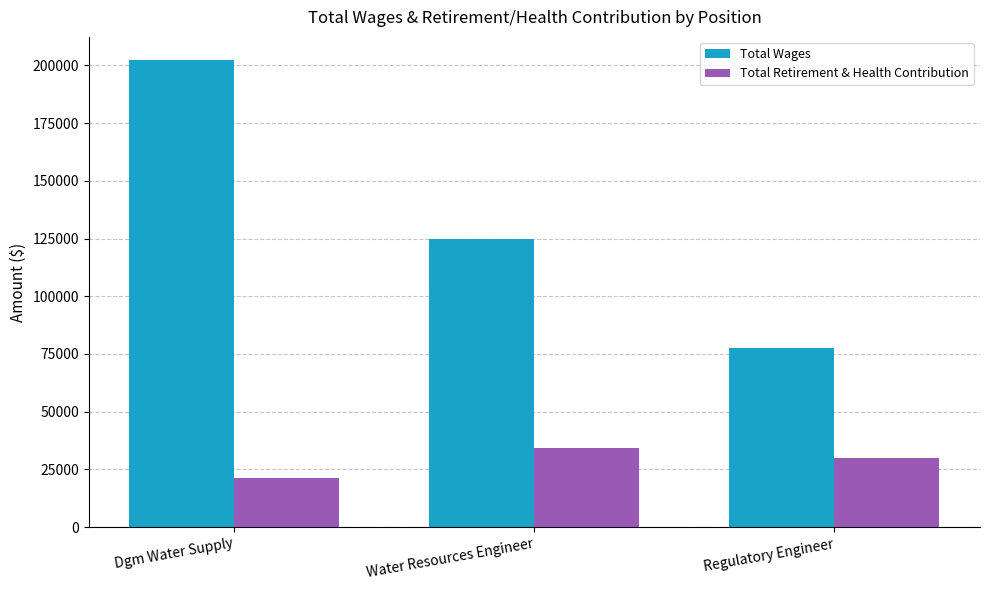

At which category is the sum across all series the highest?

Dgm Water Supply